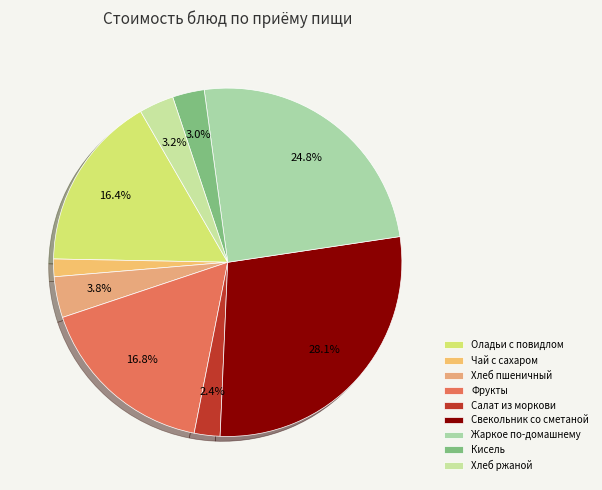

Is there any slice that represents more than half of the pie?

No